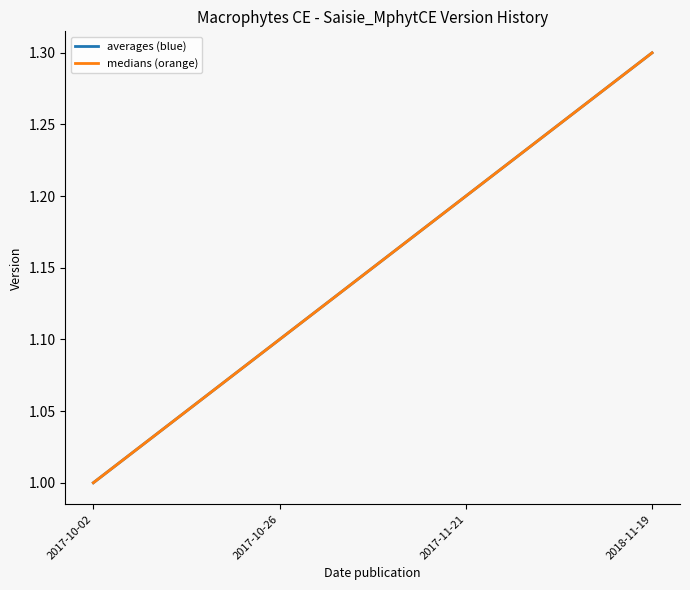

Is this an area chart (filled region under the line)?

No